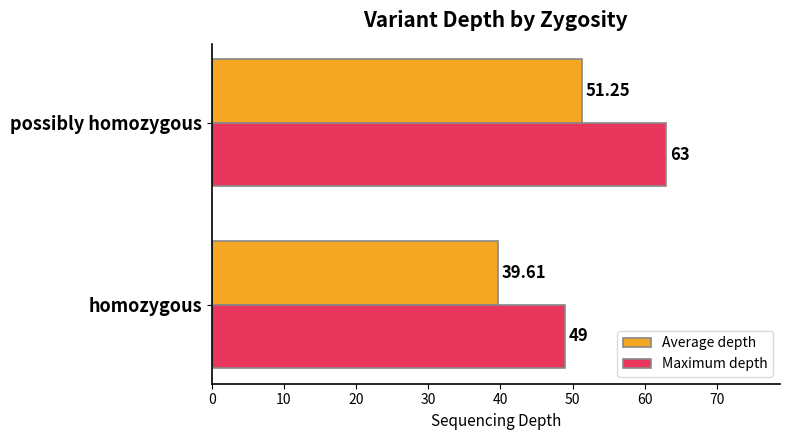

What is the maximum value shown in the chart?

63.0